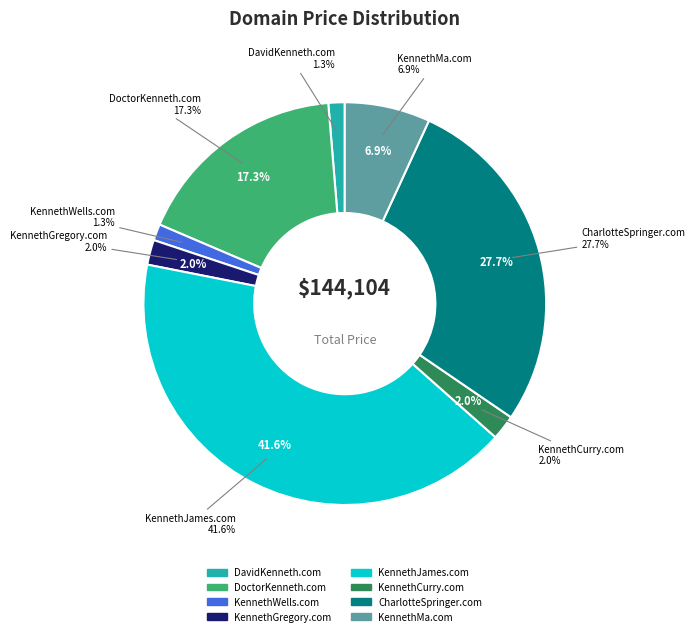

Which slice is the smallest?

DavidKenneth.com